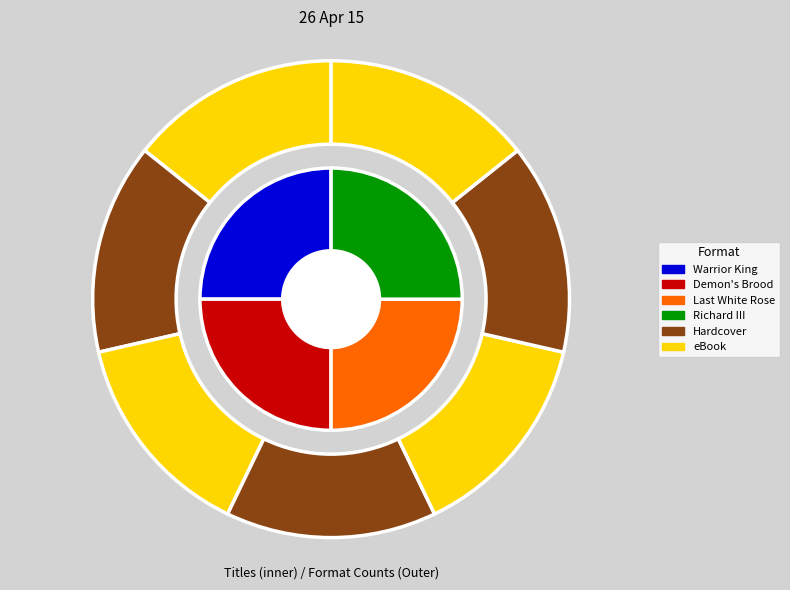

What is the smallest slice in the pie chart?

Warrior King